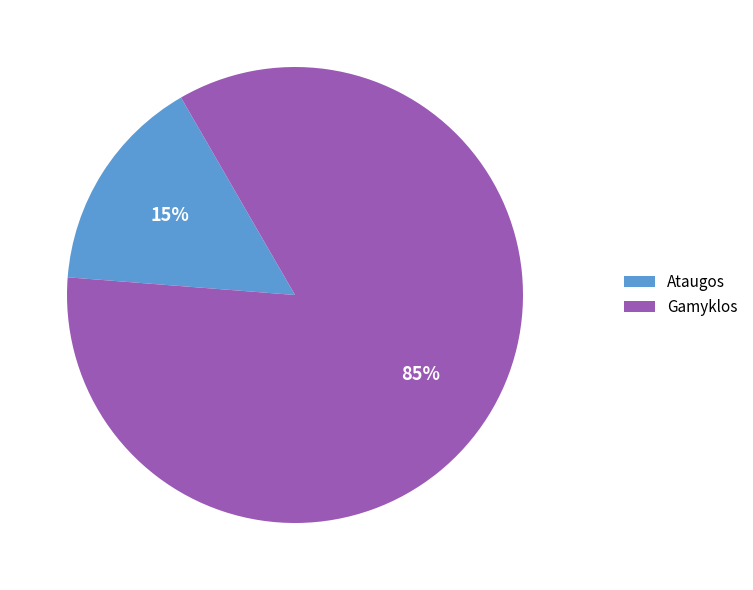

To the nearest percent, what is the average slice percentage?

50%